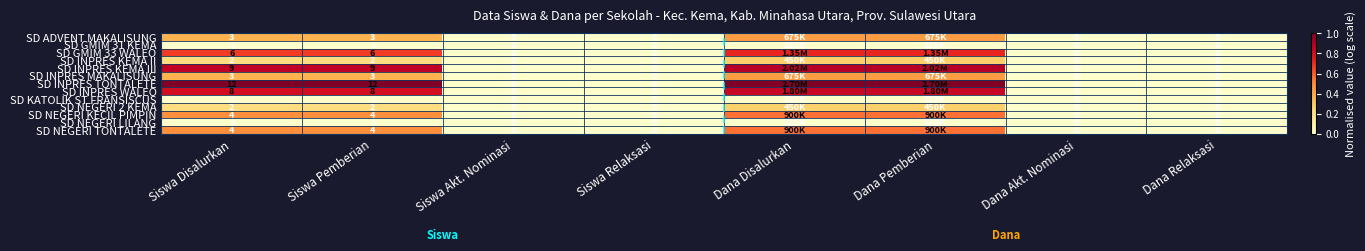

Is the value of SD GMIM 31 KEMA at Siswa Pemberian greater than the value of SD INPRES MAKALISUNG at Siswa Pemberian?

No